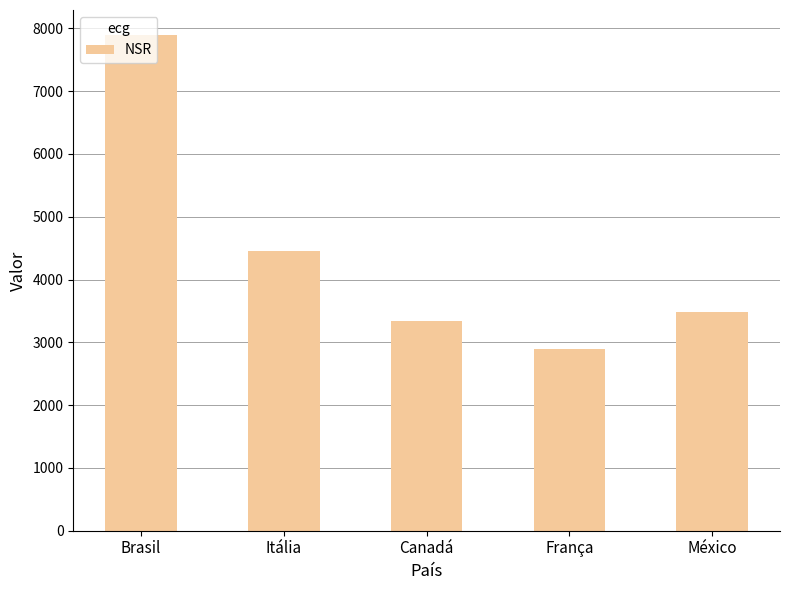

What value does the data have at México, to the nearest 10?

3490